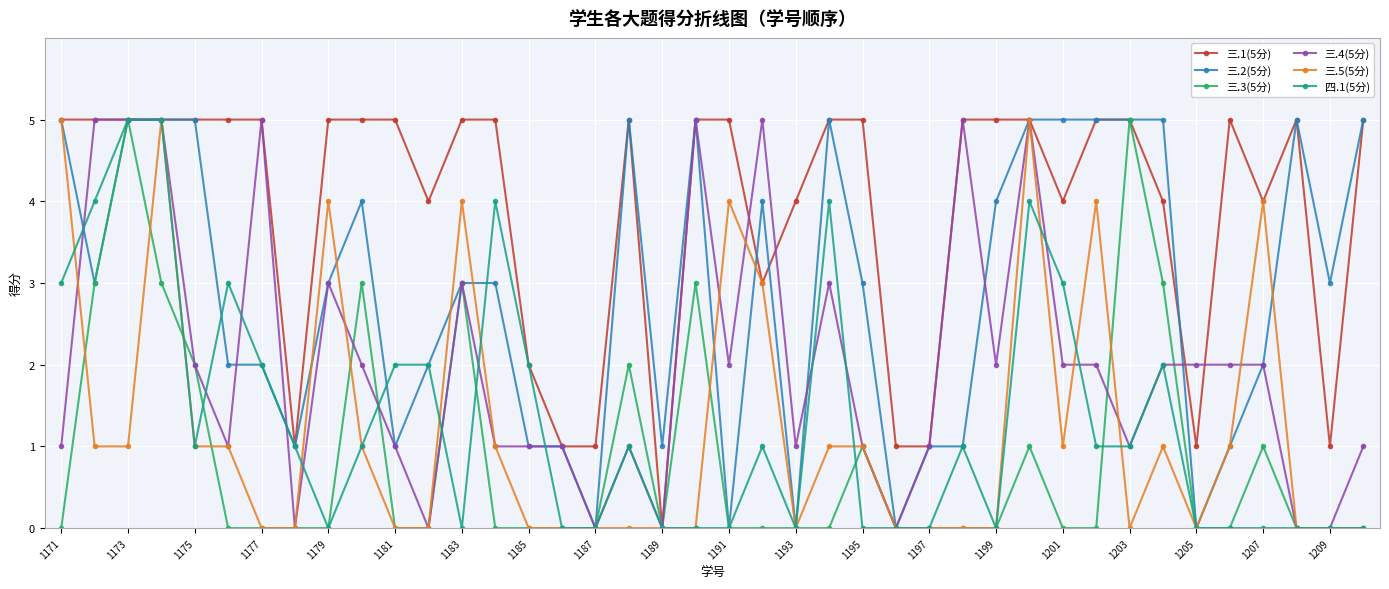

Reading left to right, extract all data points from this chart.

三.1(5分): 5	5	5	5	5	5	5	1	5	5	5	4	5	5	2	1	1	5	0	5	5	3	4	5	5	1	1	5	5	5	4	5	5	4	1	5	4	5	1	5
三.2(5分): 5	3	5	5	5	2	2	1	3	4	1	2	3	3	1	1	0	5	1	5	0	4	0	5	3	0	1	1	4	5	5	5	5	5	0	1	2	5	3	5
三.3(5分): 0	3	5	3	2	0	0	0	0	3	0	0	3	0	0	0	0	2	0	3	0	0	0	0	1	0	0	0	0	1	0	0	5	3	0	0	1	0	0	0
三.4(5分): 1	5	5	5	2	1	5	0	3	2	1	0	3	1	1	1	0	1	0	5	2	5	1	3	1	0	1	5	2	5	2	2	1	2	2	2	2	0	0	1
三.5(5分): 5	1	1	5	1	1	0	0	4	1	0	0	4	1	0	0	0	0	0	0	4	3	0	1	1	0	0	0	0	5	1	4	0	1	0	1	4	0	0	0
四.1(5分): 3	4	5	5	1	3	2	1	0	1	2	2	0	4	2	0	0	1	0	0	0	1	0	4	0	0	0	1	0	4	3	1	1	2	0	0	0	0	0	0